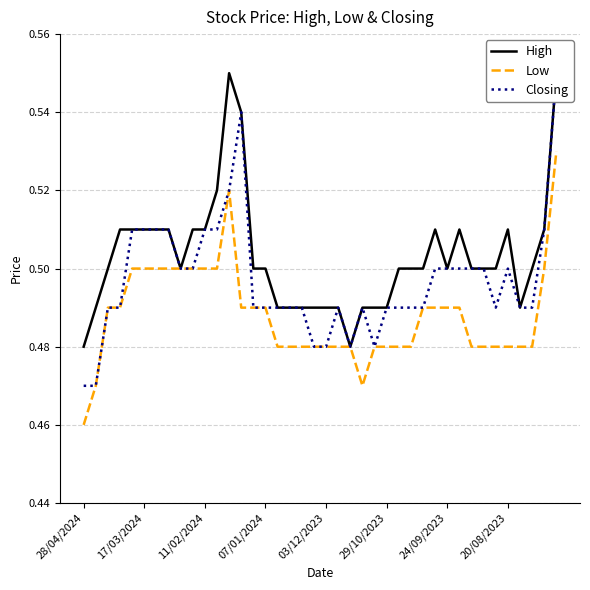

Which series has the largest total across all categories?

High